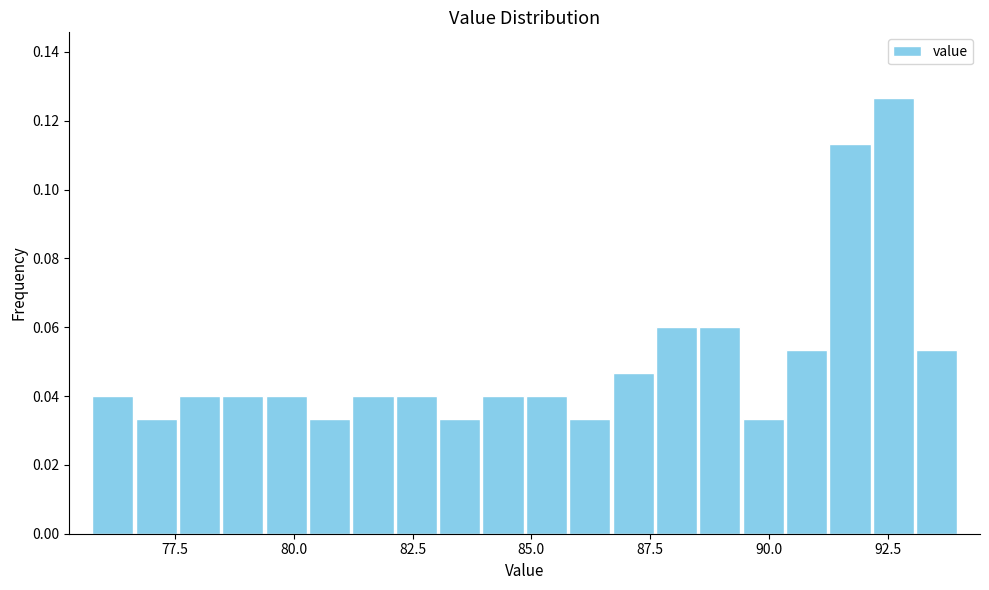

Around what value on the x-axis is the tallest bar? Give the approximate position of its centre, as read against the axis.

92.5